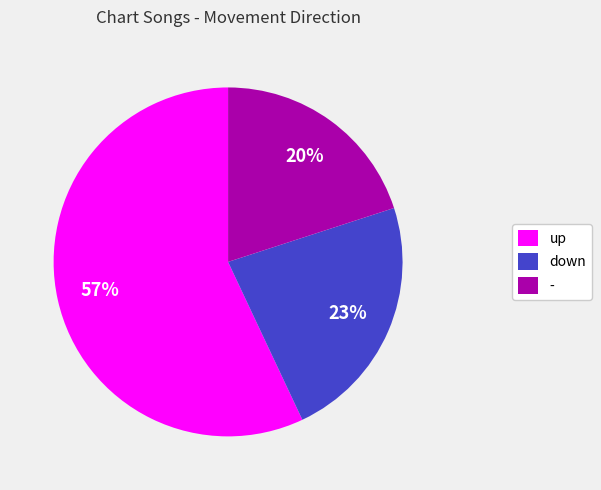

Is there a majority slice in this chart?

Yes